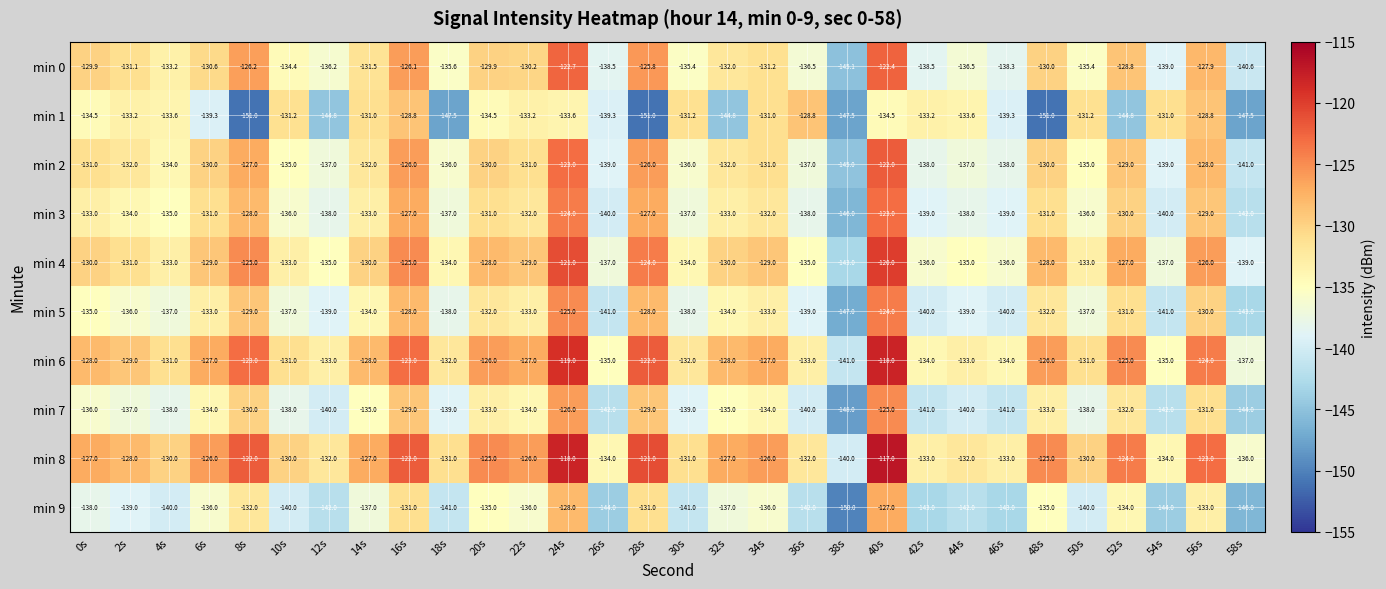

What is the minimum value shown in the chart?

-151.0